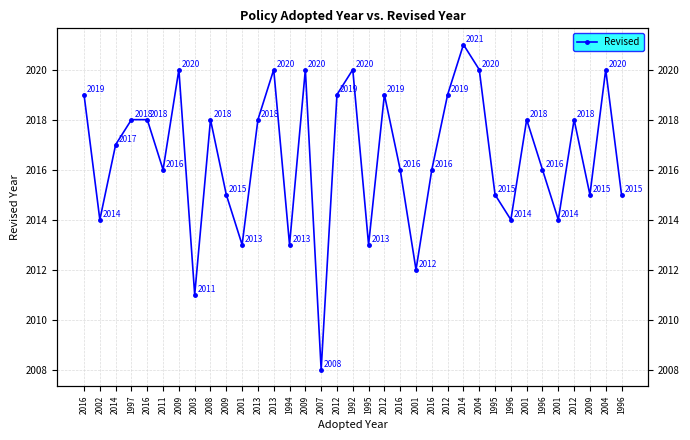

What is the difference between the second highest and minimum values?

12